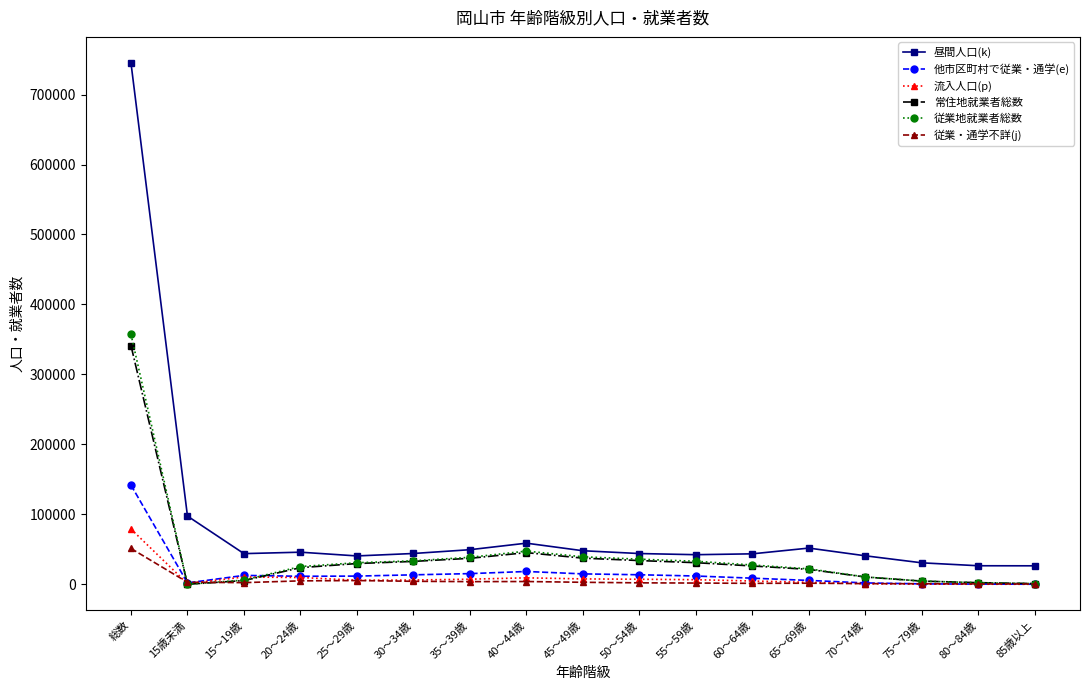

Count the number of data series in this chart.

6